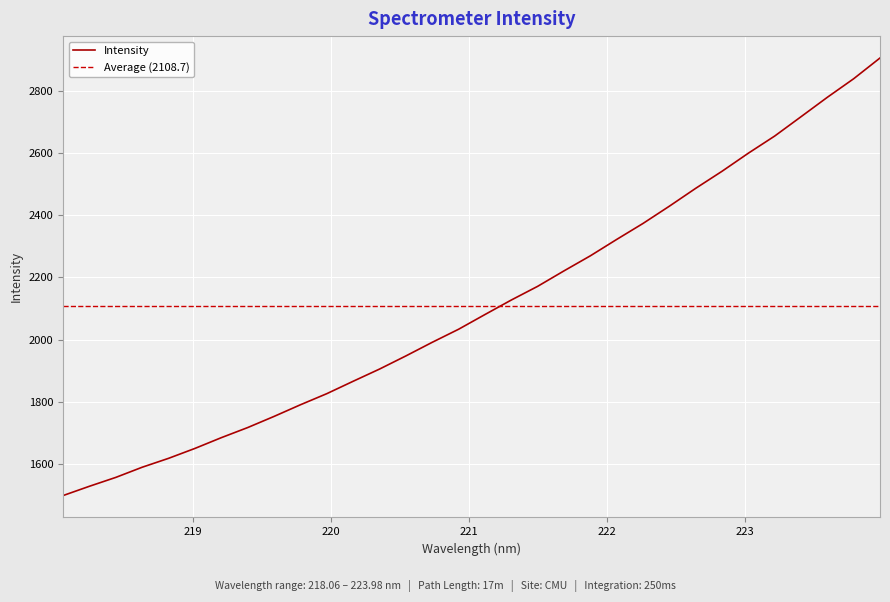

True or false: the data has more than 0 interior local peaks.

False